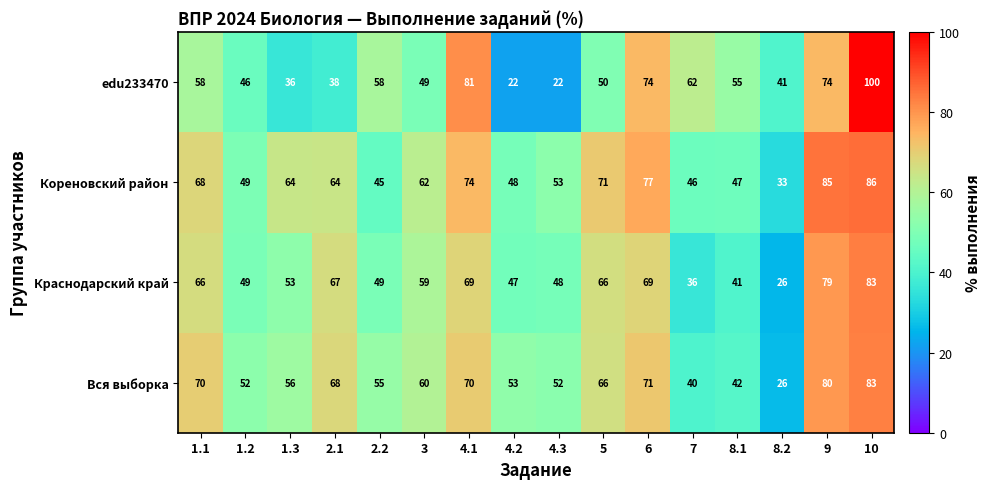

Is it true that edu233470 equals 29 at 6?

False